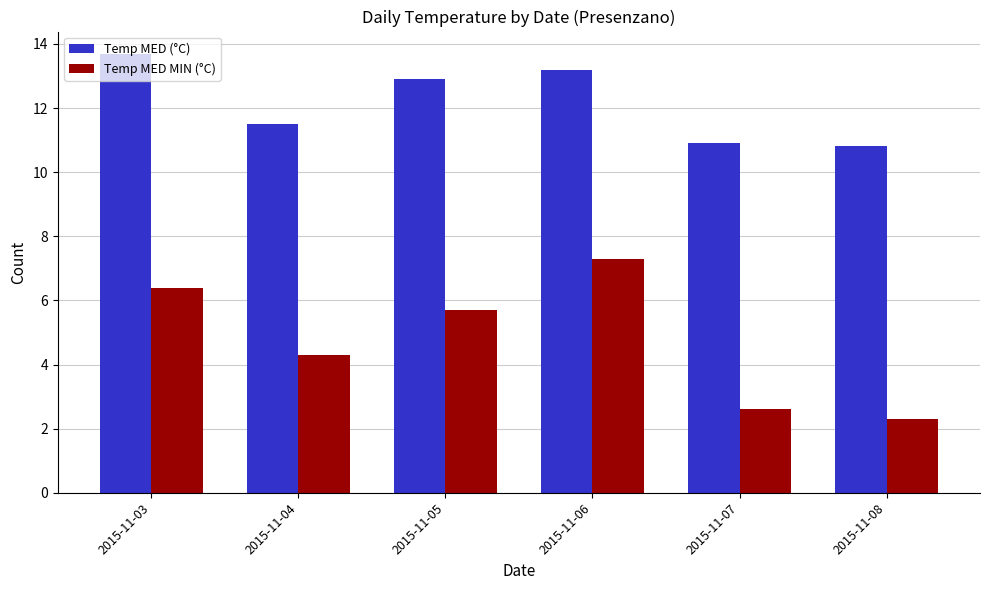

The Temp MED (°C) series shows 13.2 at 2015-11-06. True or false?

True